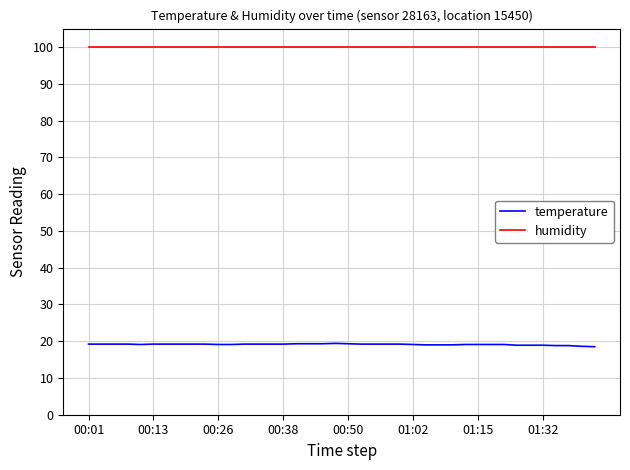

Which series has the largest total across all categories?

humidity